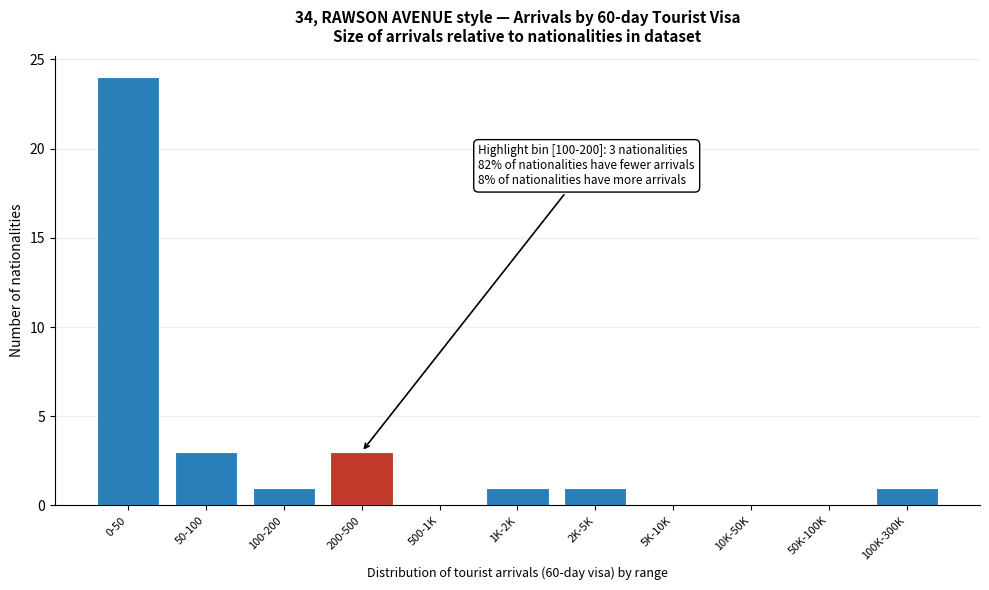

Reading left to right, what are all the values shown in this chart?

0-50=24	50-100=3	100-200=1	200-500=3	500-1K=0	1K-2K=1	2K-5K=1	5K-10K=0	10K-50K=0	50K-100K=0	100K-300K=1